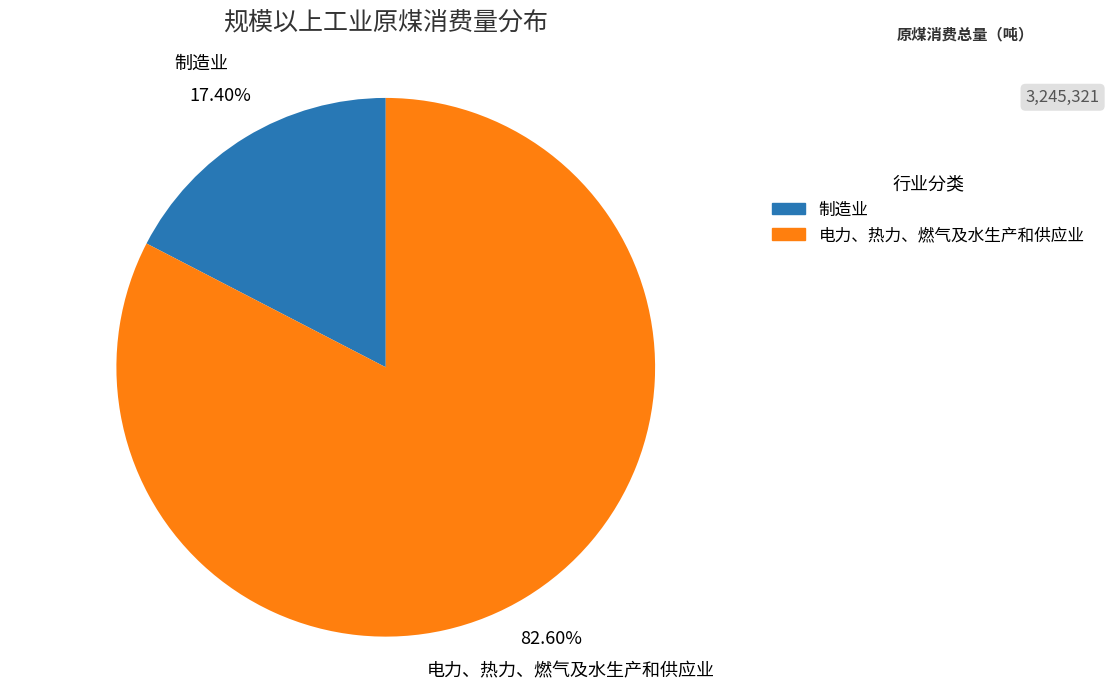

Which slice is the largest?

电力、热力、燃气及水生产和供应业